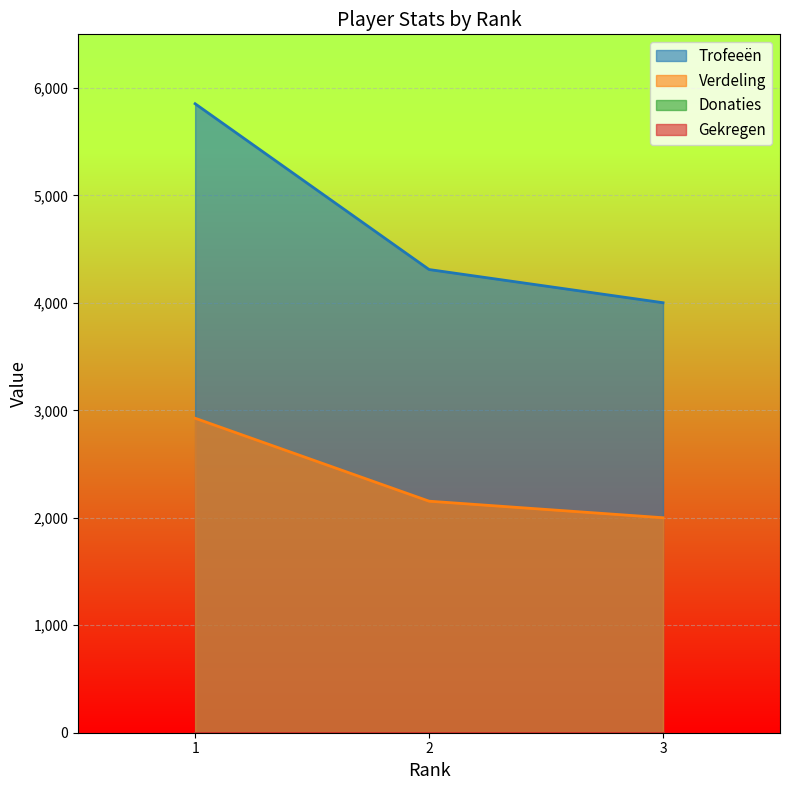

True or false: Trofeeën has a value of 4002 at 3.

True